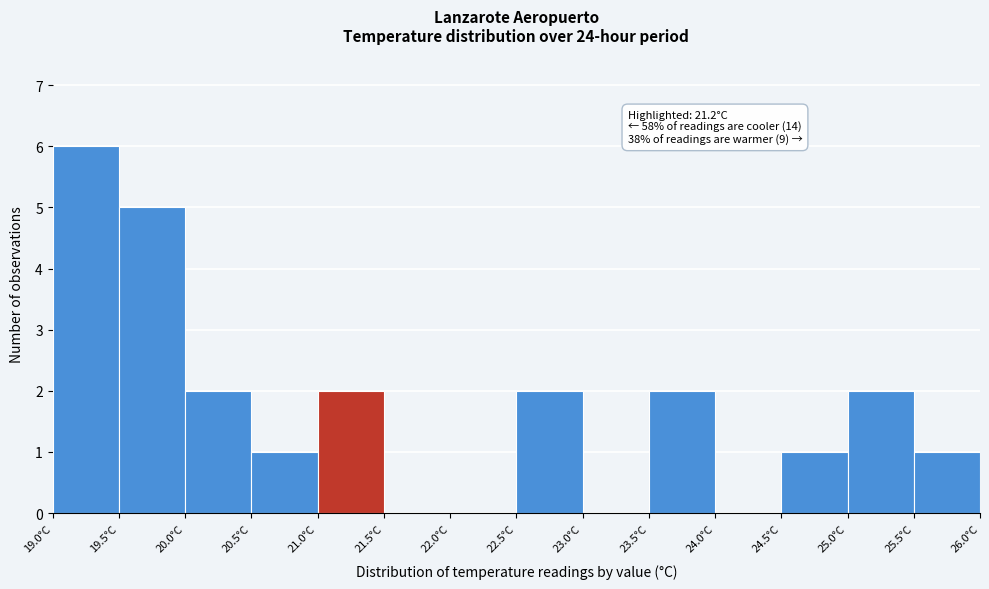

Over which range of the x-axis is the bar tallest?

19.0 to 19.5